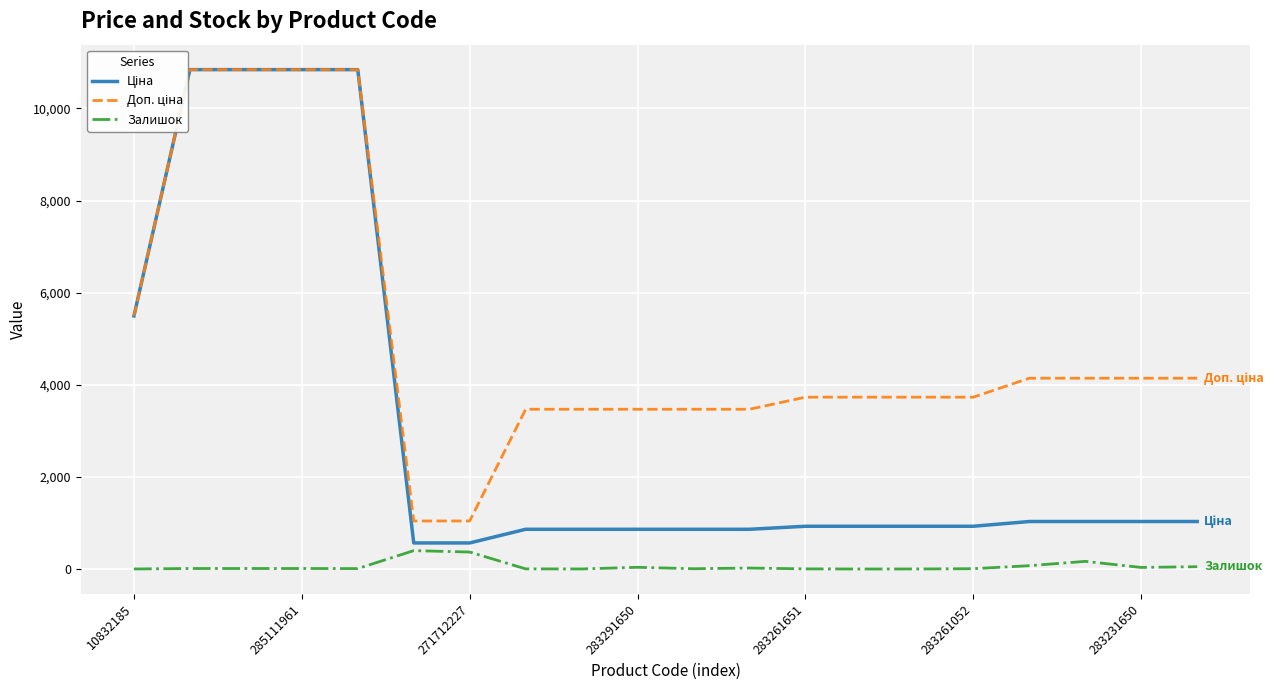

What position from the left is 16?

17